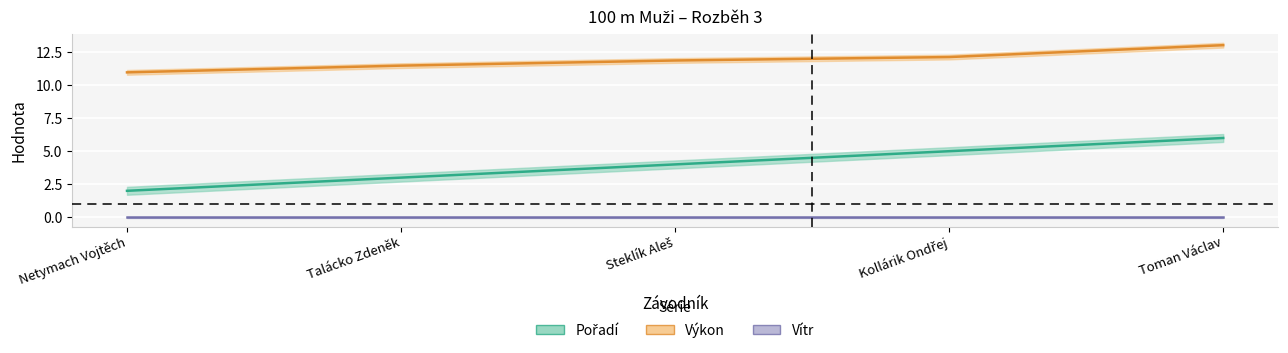

Which series has the widest spread of values?

Pořadí